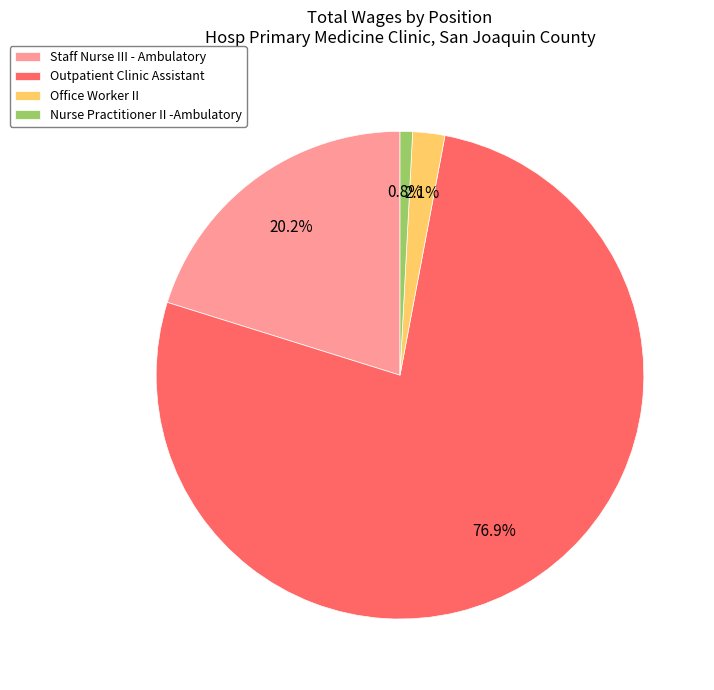

True or false: Outpatient Clinic Assistant accounts for 87% of the total.

False